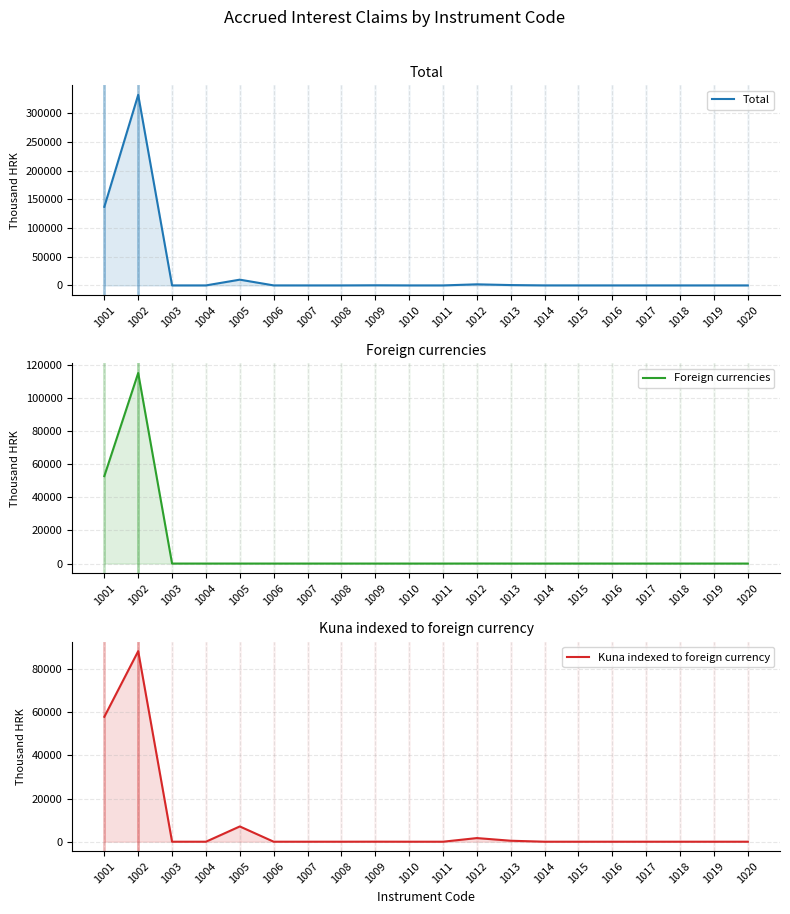

At which label does Total reach its minimum?

1003